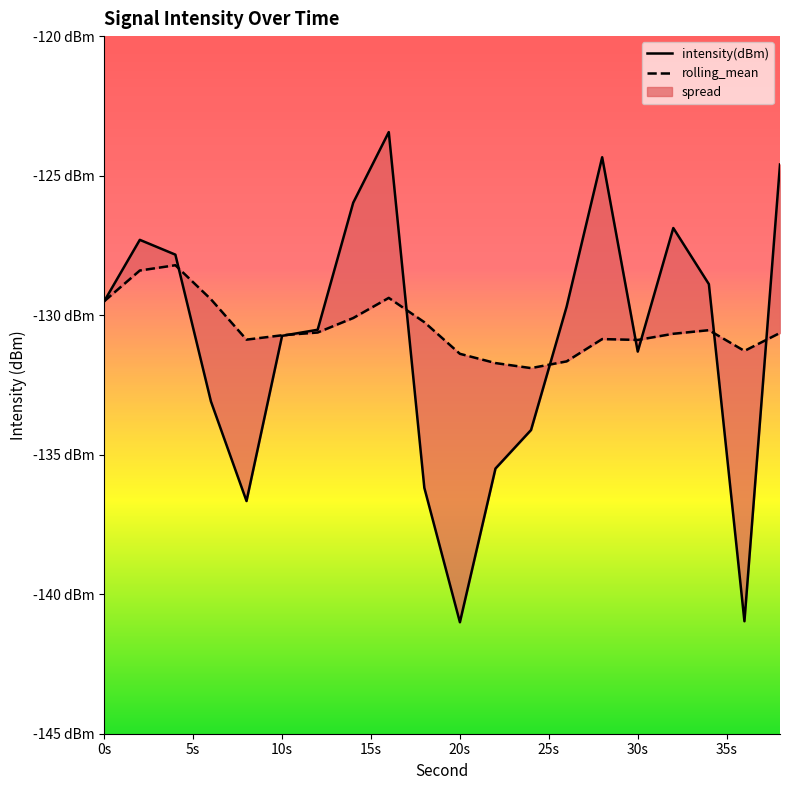

What is the spread (max minus min) of values at 14?

4.1